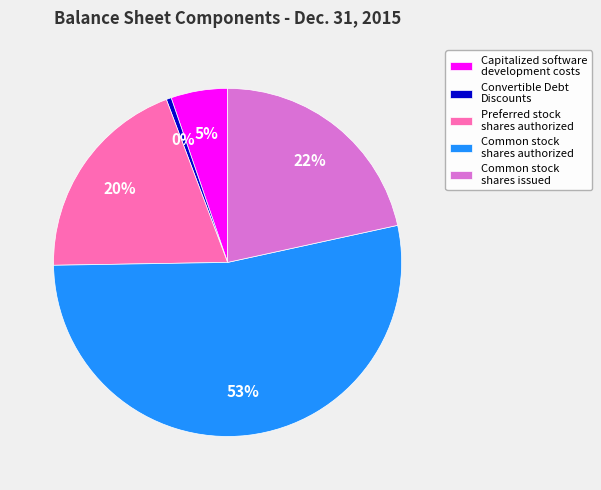

To the nearest percent, what is the difference between the largest and smallest slice percentages?

53%